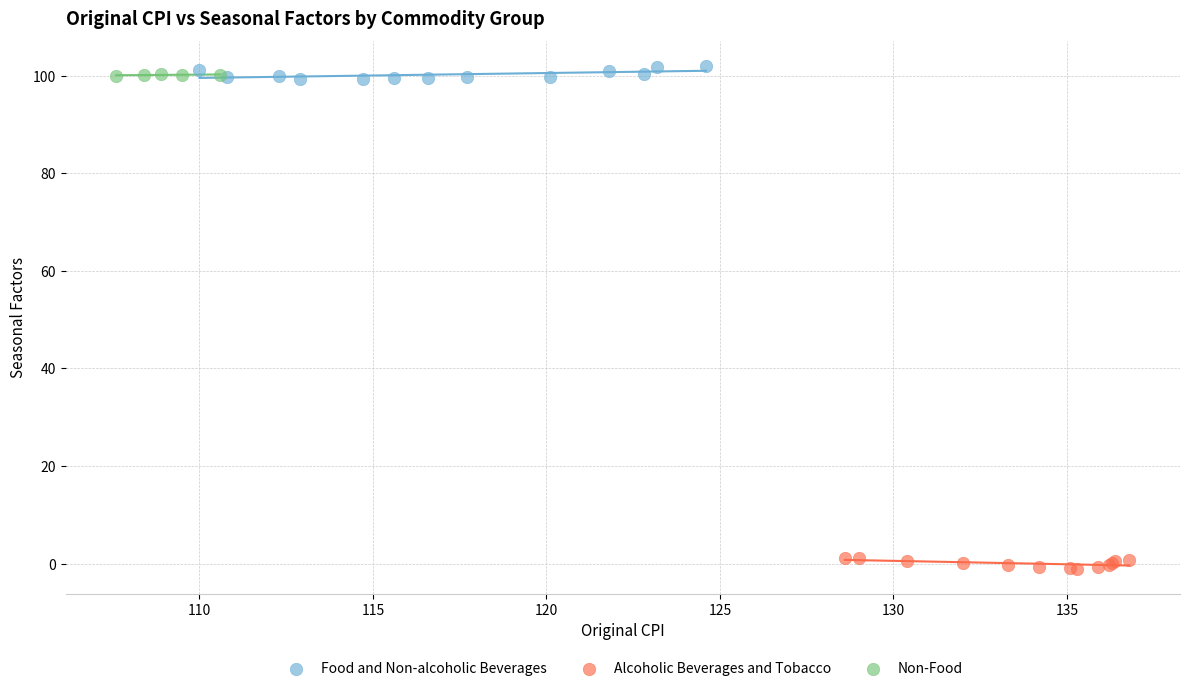

Which series contains the lowest Y value?

Alcoholic Beverages and Tobacco